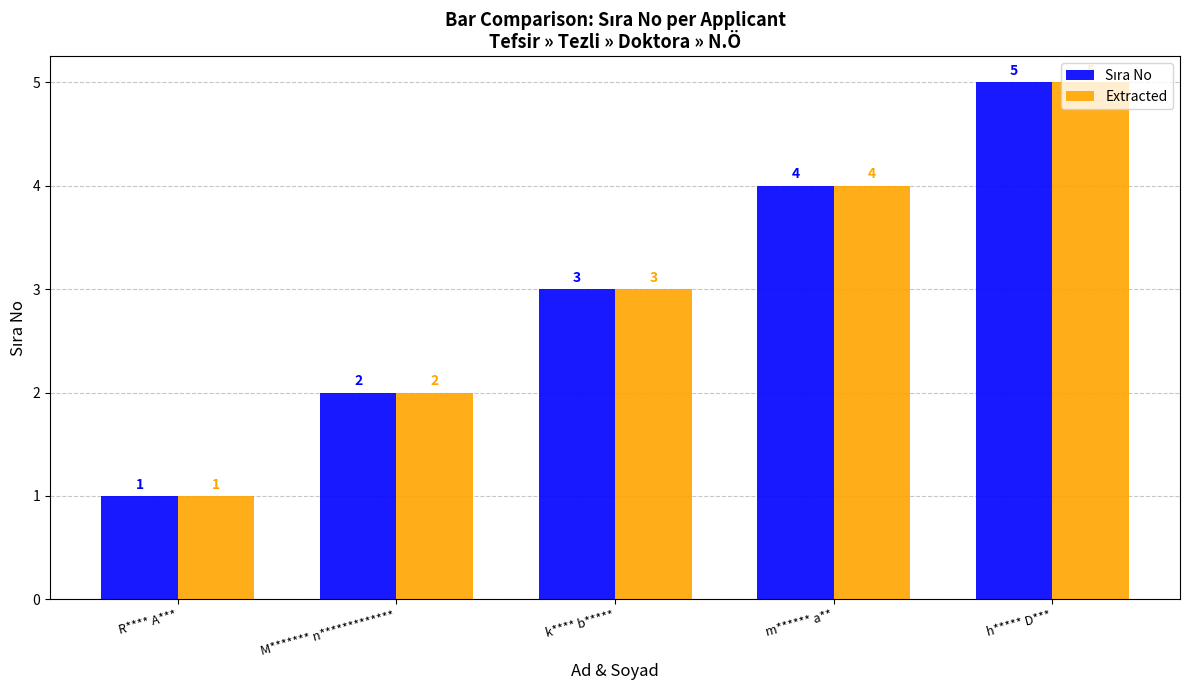

What is the label of the 4th bar from the right?

M******* n*************